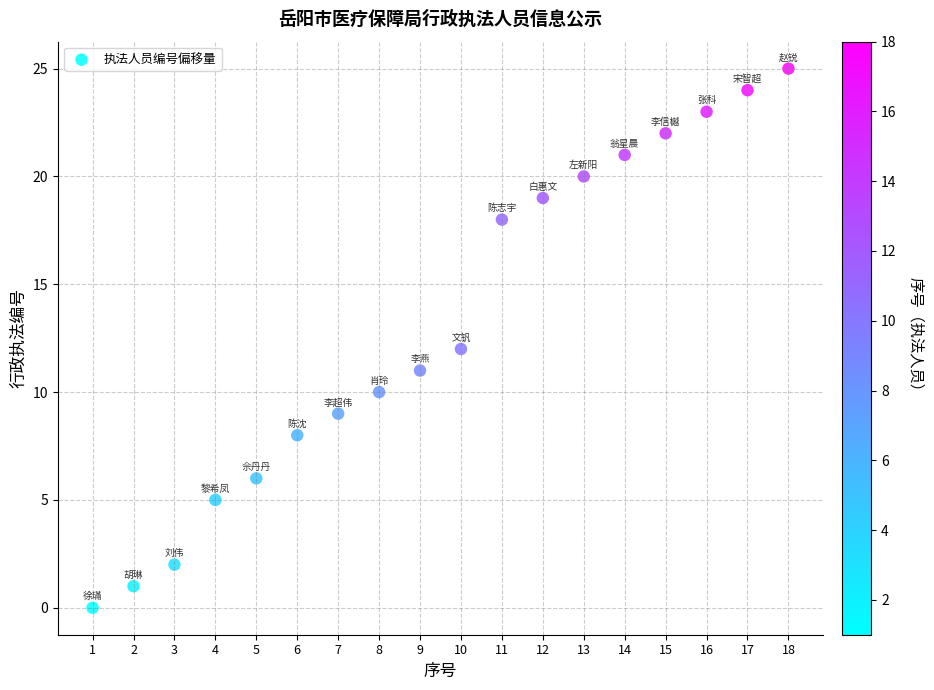

What is the range of X values (max minus min)?

17